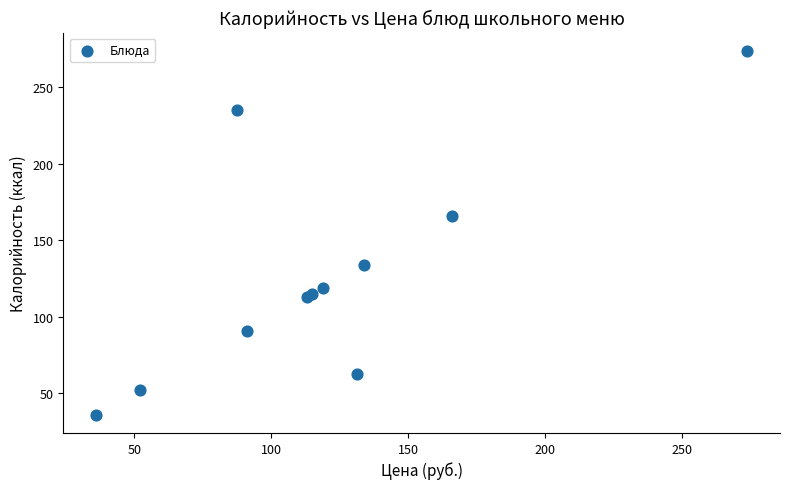

What Y value in the scatter plot is closest to 155?

166